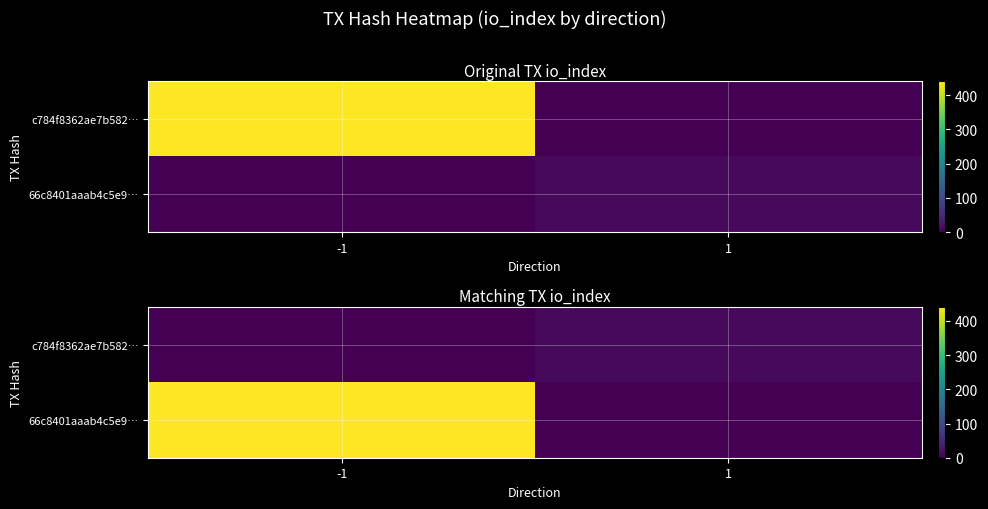

The value of 66c8401aaab4c5e9… at 1 is 0. True or false?

True